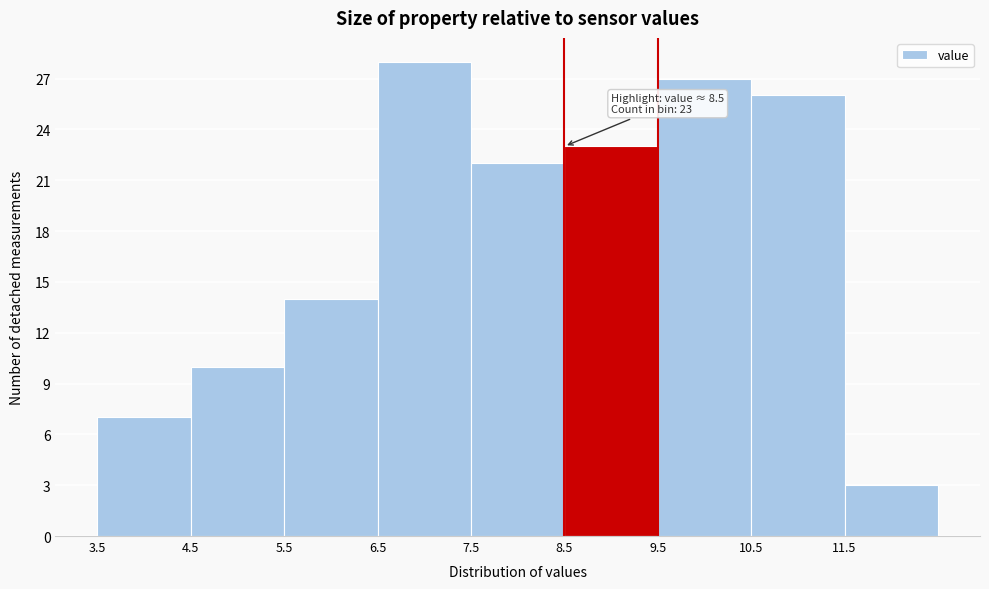

Which range on the x-axis has the tallest bar?

6.5 to 7.5